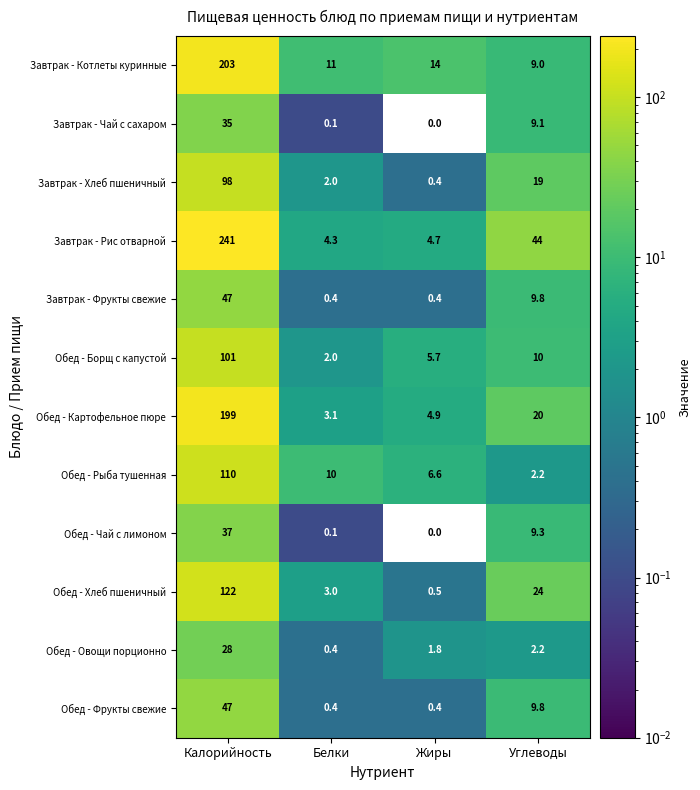

Read the Обед - Борщ с капустой value at Жиры.

5.7